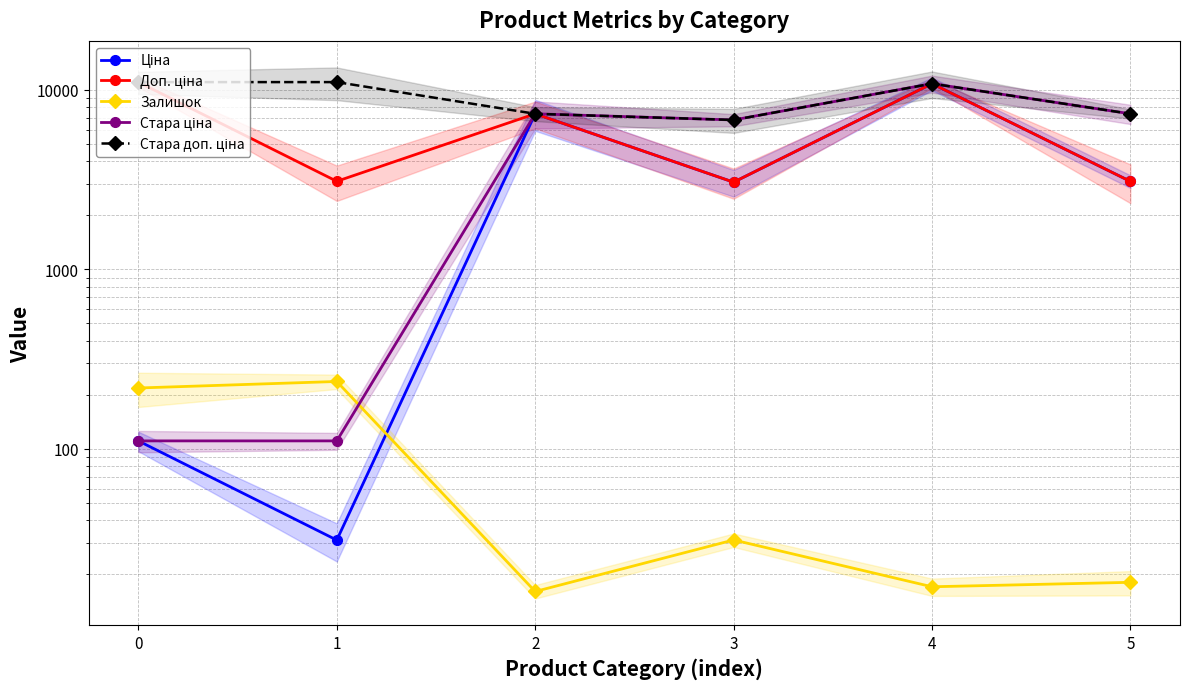

Is it true that Залишок equals 237.0 at 1?

True